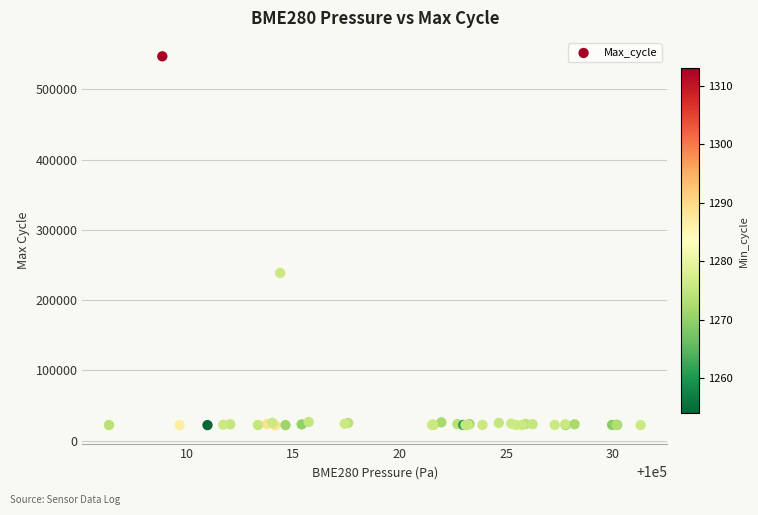

What Y value in the scatter plot is closest to 284615?

238819